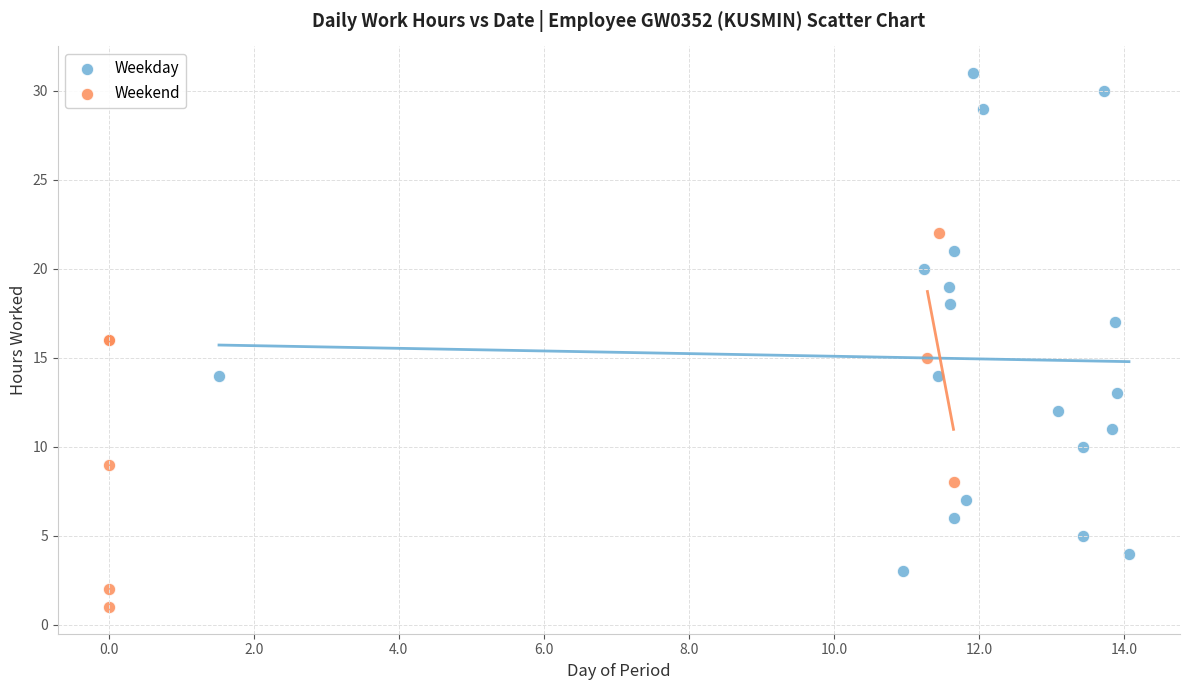

What are all the series names shown in the legend?

Weekday, Weekend